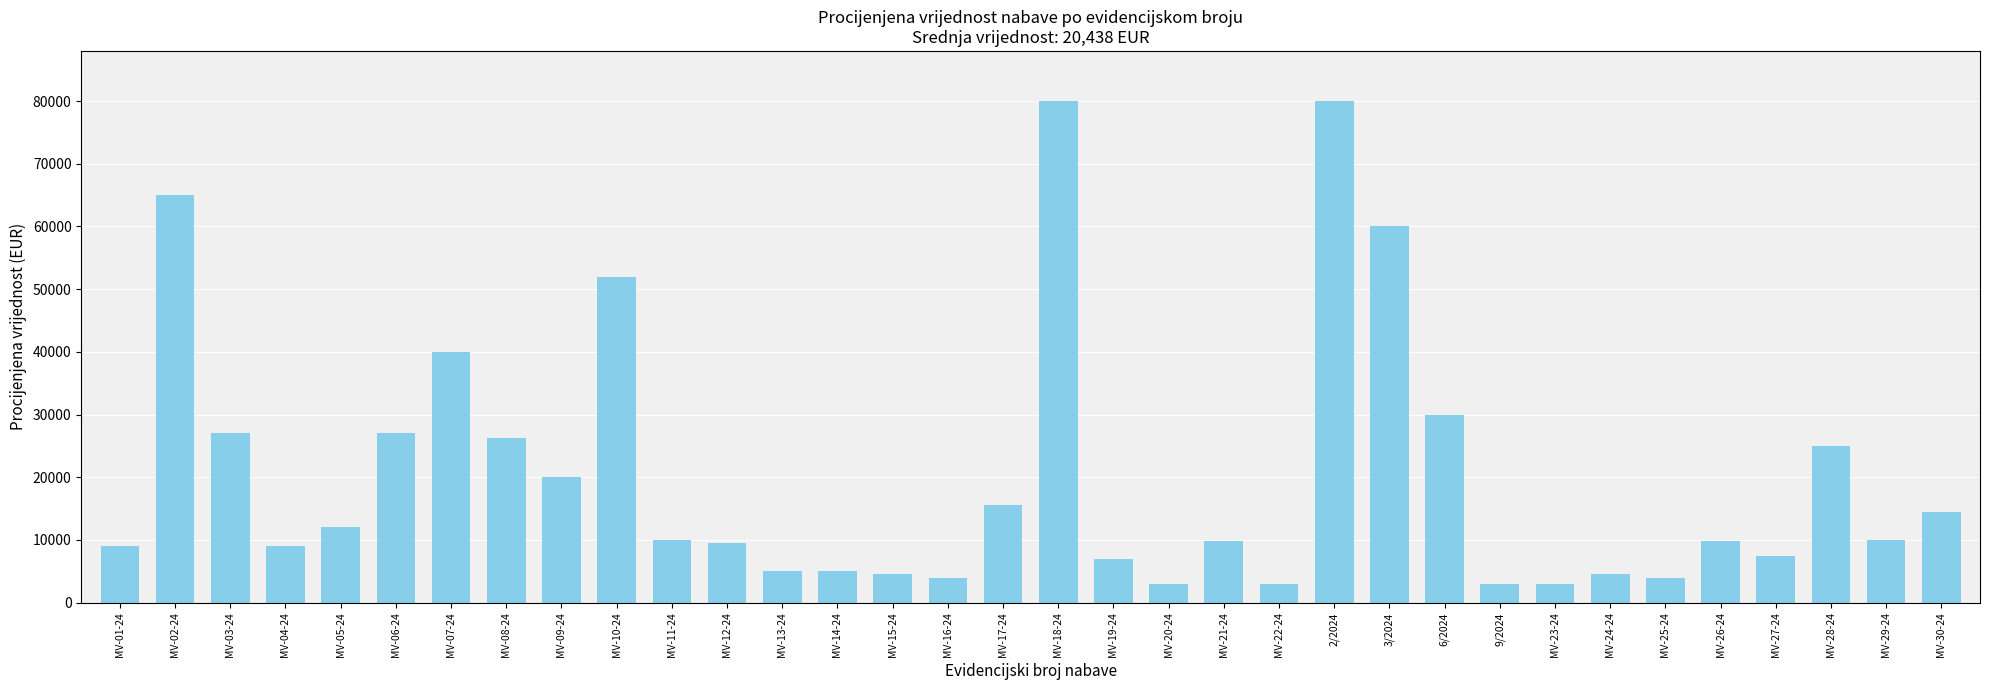

What is the value of the 23rd bar from the left?

80000